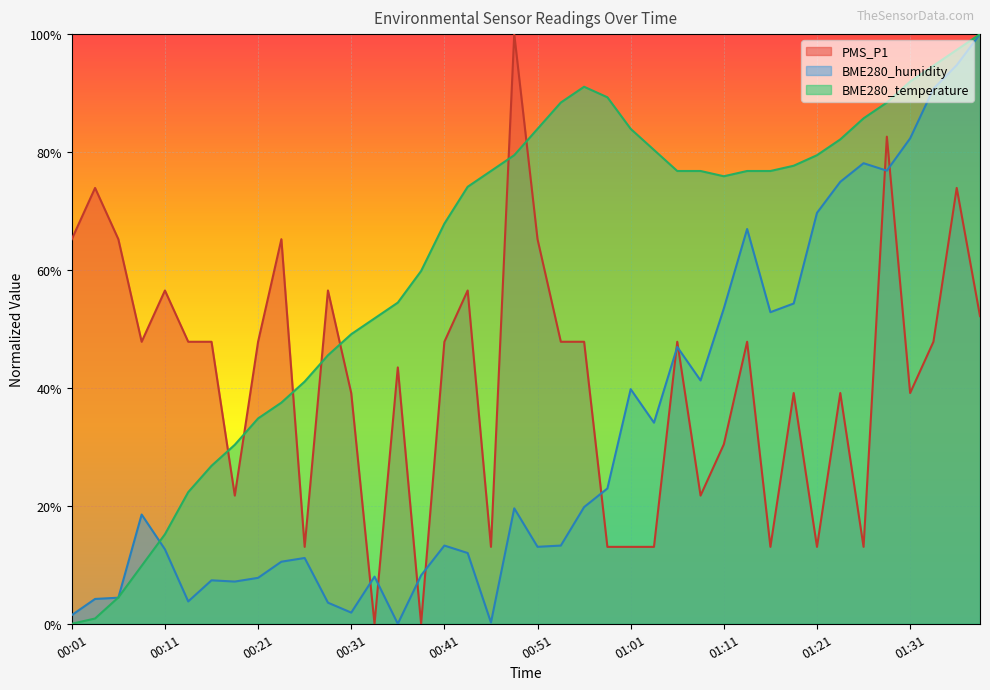

Reading left to right, what are all the values shown in this chart?

PMS_P1: 00:01=0.7	00:03=0.7	00:06=0.7	00:08=0.5	00:11=0.6	00:13=0.5	00:16=0.5	00:18=0.2	00:21=0.5	00:23=0.7	00:26=0.1	00:28=0.6	00:31=0.4	00:33=0.0	00:36=0.4	00:38=0.0	00:41=0.5	00:43=0.6	00:46=0.1	00:48=1.0	00:51=0.7	00:53=0.5	00:56=0.5	00:59=0.1	01:01=0.1	01:04=0.1	01:06=0.5	01:09=0.2	01:11=0.3	01:14=0.5	01:16=0.1	01:18=0.4	01:21=0.1	01:24=0.4	01:26=0.1	01:29=0.8	01:31=0.4	01:34=0.5	01:36=0.7	01:39=0.5
BME280_humidity: 00:01=0.0	00:03=0.0	00:06=0.0	00:08=0.2	00:11=0.1	00:13=0.0	00:16=0.1	00:18=0.1	00:21=0.1	00:23=0.1	00:26=0.1	00:28=0.0	00:31=0.0	00:33=0.1	00:36=0.0	00:38=0.1	00:41=0.1	00:43=0.1	00:46=0.0	00:48=0.2	00:51=0.1	00:53=0.1	00:56=0.2	00:59=0.2	01:01=0.4	01:04=0.3	01:06=0.5	01:09=0.4	01:11=0.5	01:14=0.7	01:16=0.5	01:18=0.5	01:21=0.7	01:24=0.7	01:26=0.8	01:29=0.8	01:31=0.8	01:34=0.9	01:36=0.9	01:39=1.0
BME280_temperature: 00:01=0.0	00:03=0.0	00:06=0.0	00:08=0.1	00:11=0.2	00:13=0.2	00:16=0.3	00:18=0.3	00:21=0.3	00:23=0.4	00:26=0.4	00:28=0.5	00:31=0.5	00:33=0.5	00:36=0.5	00:38=0.6	00:41=0.7	00:43=0.7	00:46=0.8	00:48=0.8	00:51=0.8	00:53=0.9	00:56=0.9	00:59=0.9	01:01=0.8	01:04=0.8	01:06=0.8	01:09=0.8	01:11=0.8	01:14=0.8	01:16=0.8	01:18=0.8	01:21=0.8	01:24=0.8	01:26=0.9	01:29=0.9	01:31=0.9	01:34=0.9	01:36=1.0	01:39=1.0